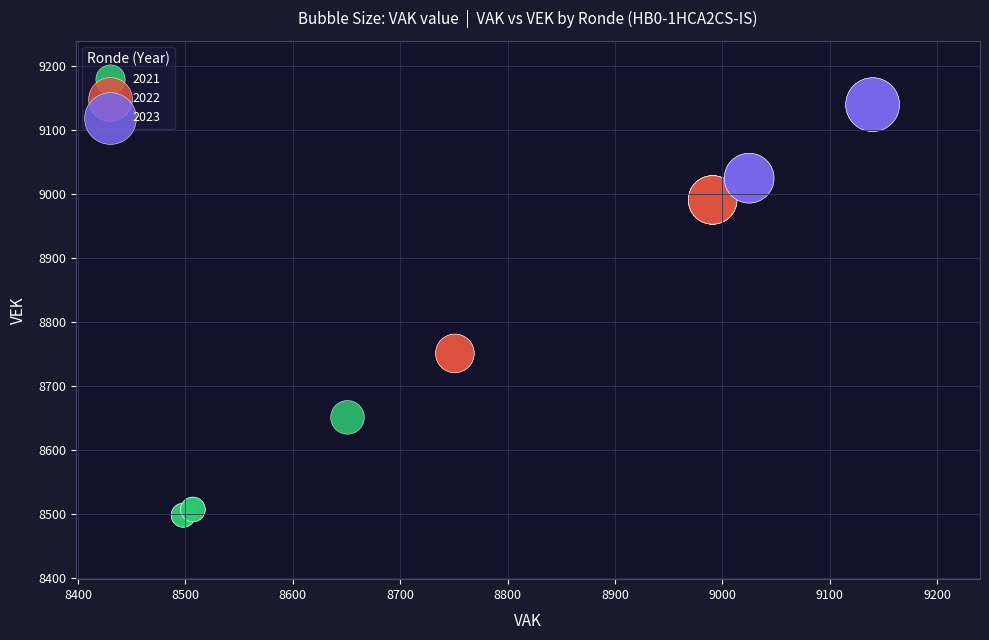

Which series contains the highest Y value?

2023